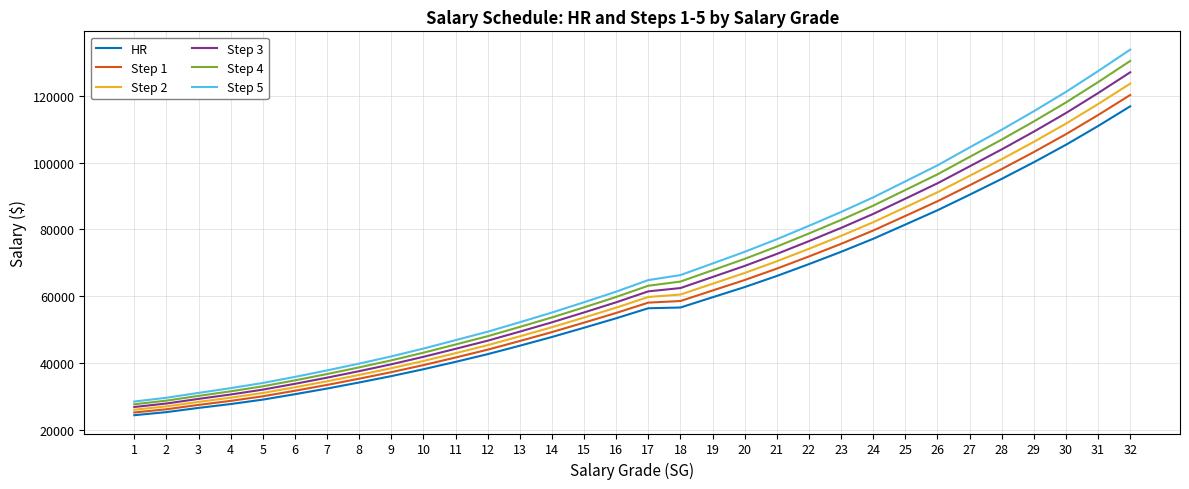

True or false: Step 1 and Step 4 cross at least once.

False